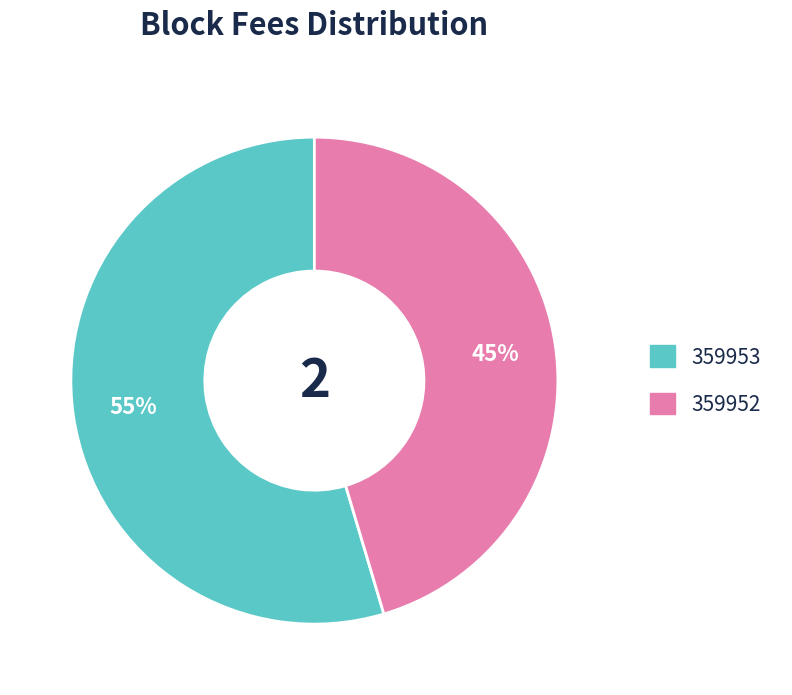

Which slice is the smallest?

359952